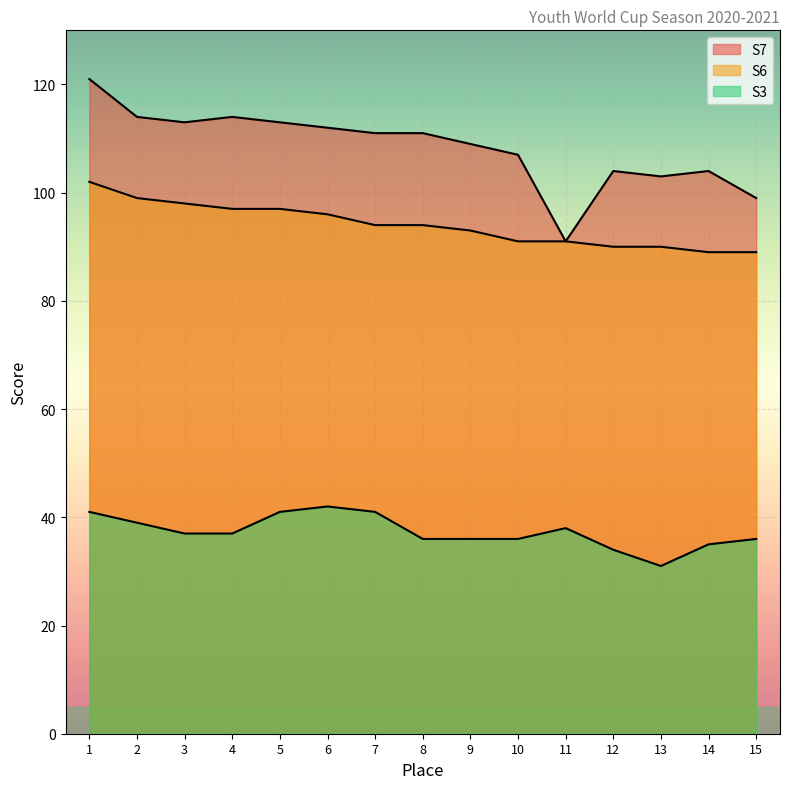

What is the value of the S3 point at the 12th from the left?

34